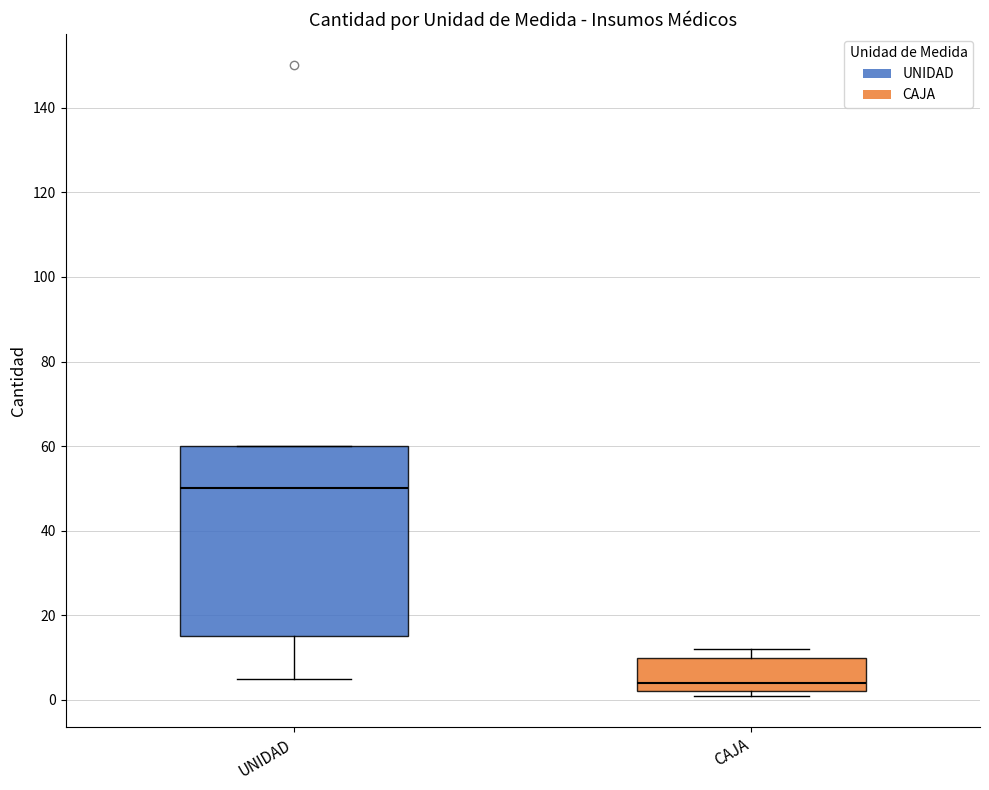

Which box has the lowest median line?

CAJA